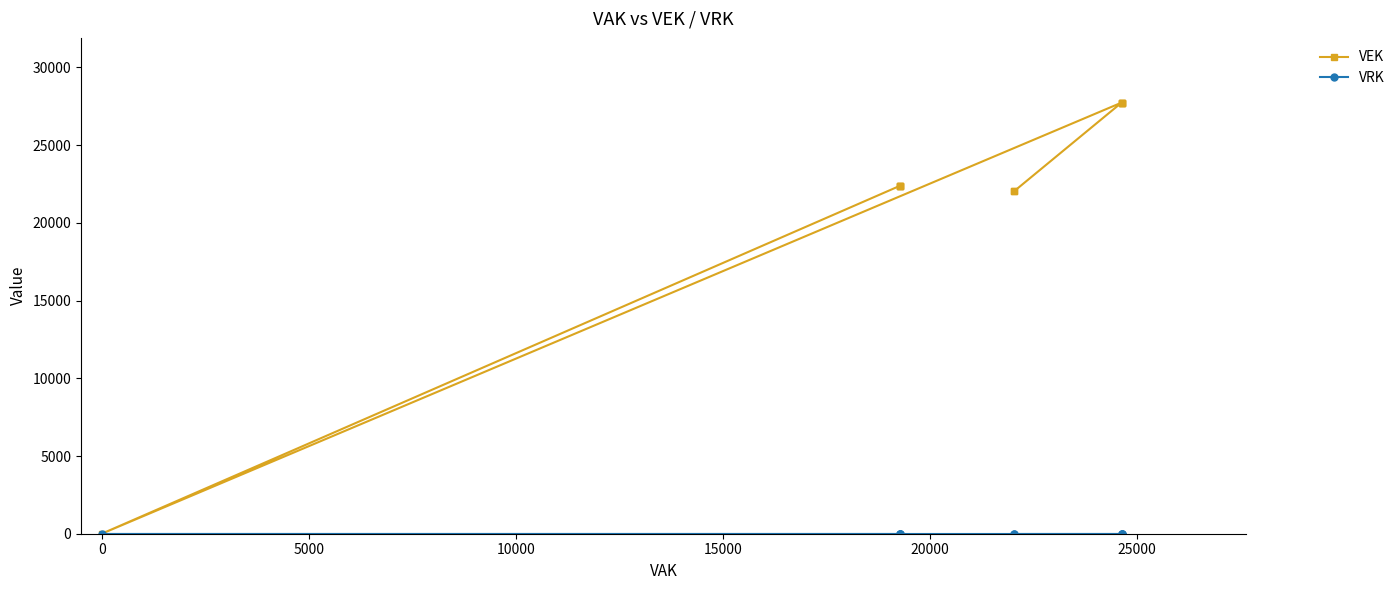

What are all the series names shown in the legend?

VEK, VRK